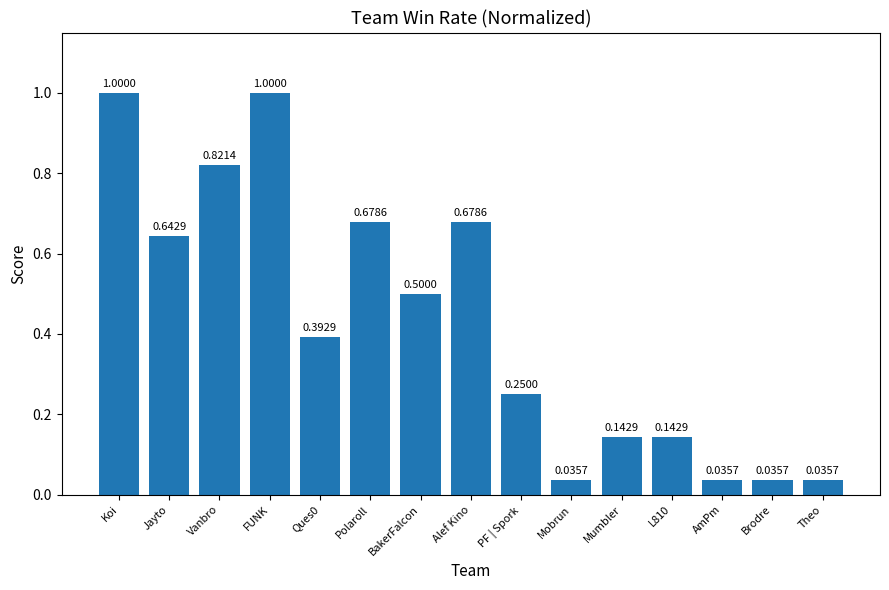

Between FUNK and Ques0, which is larger?

FUNK